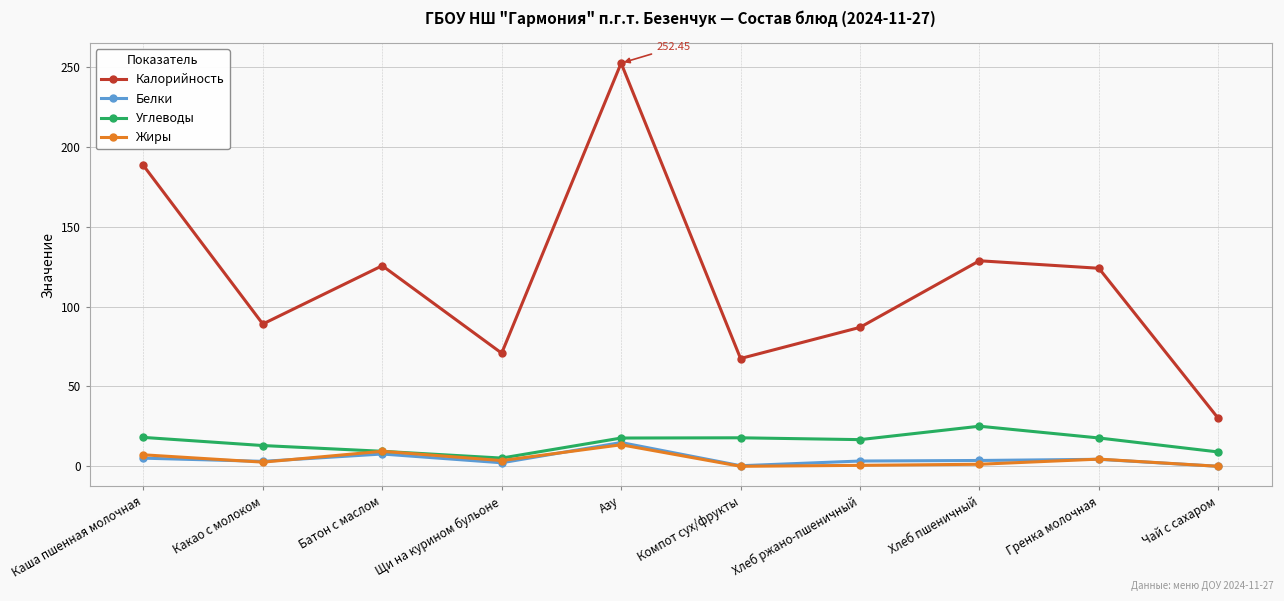

What position from the right is Хлеб пшеничный?

3